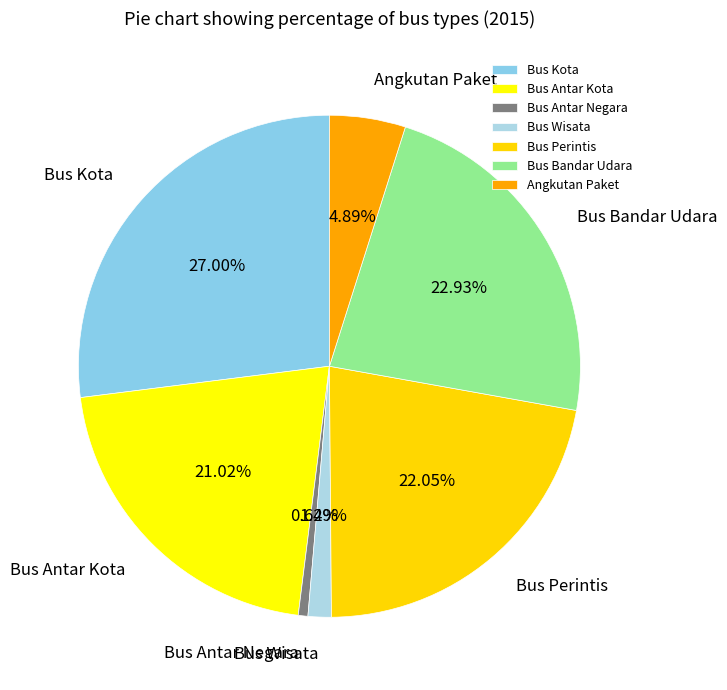

How many slices are in this pie chart?

7